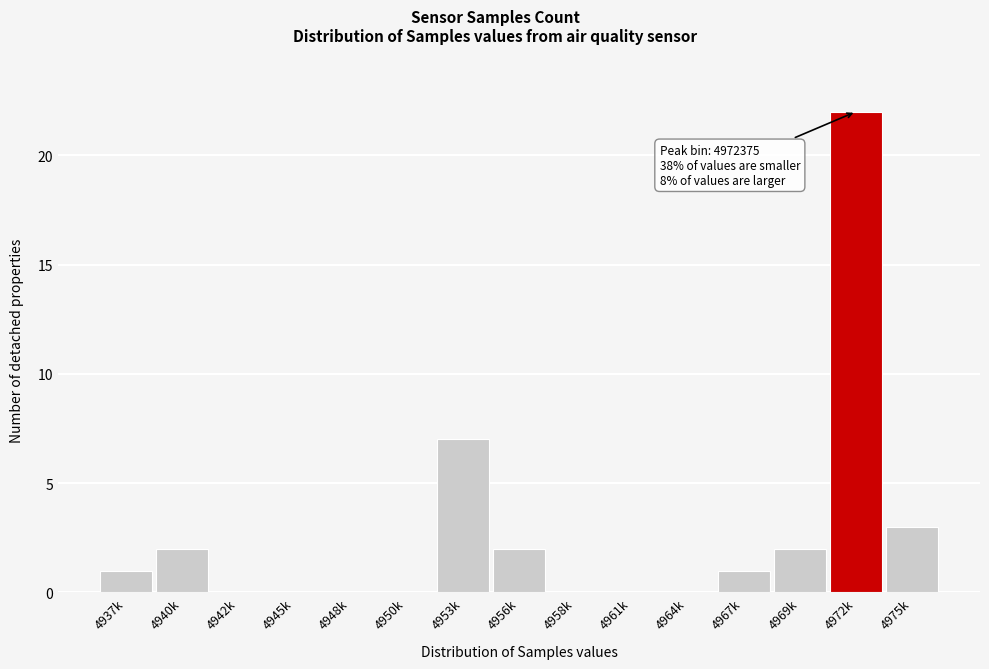

Reading left to right, extract all data points from this chart.

4937k=1	4940k=2	4942k=0	4945k=0	4948k=0	4950k=0	4953k=7	4956k=2	4958k=0	4961k=0	4964k=0	4967k=1	4969k=2	4972k=22	4975k=3